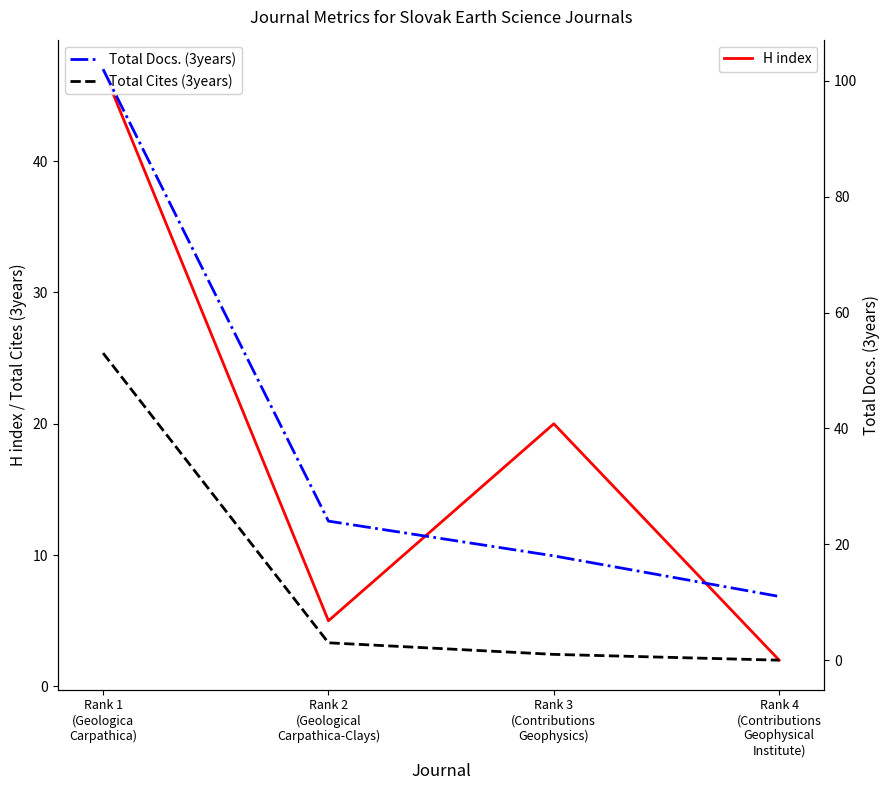

What is the sum of all H index values?

74